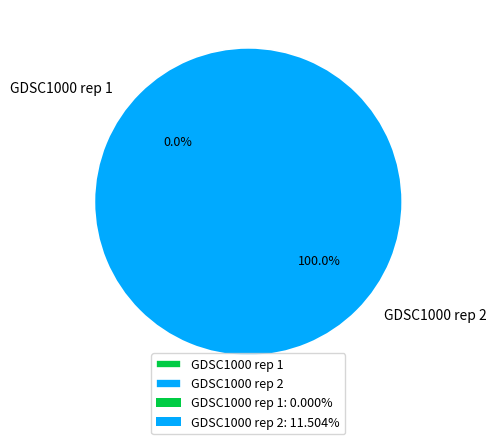

Count the number of slices in the pie.

2